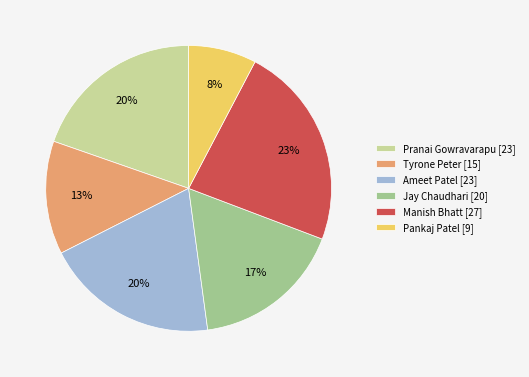

The Pankaj Patel slice represents 8% of the pie. True or false?

True